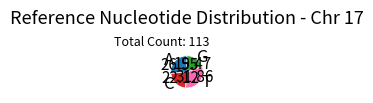

Is there a majority slice in this chart?

No